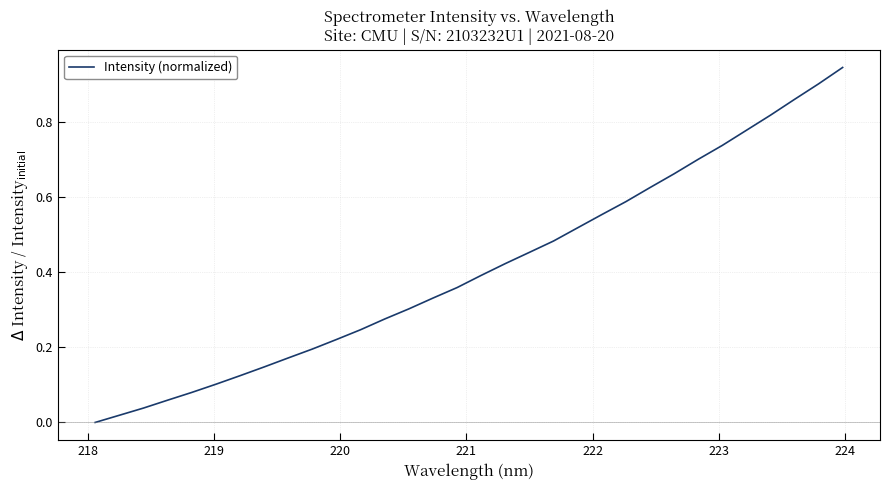

Is this an area chart (filled region under the line)?

No